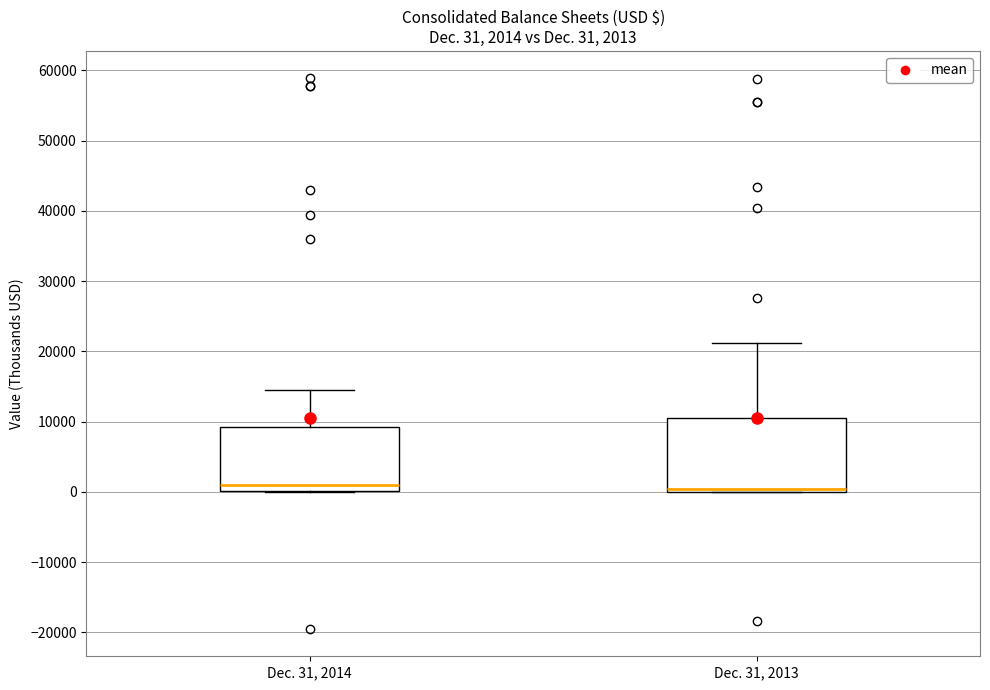

Which box is the tallest, from its lower edge to its upper edge?

Dec. 31, 2013